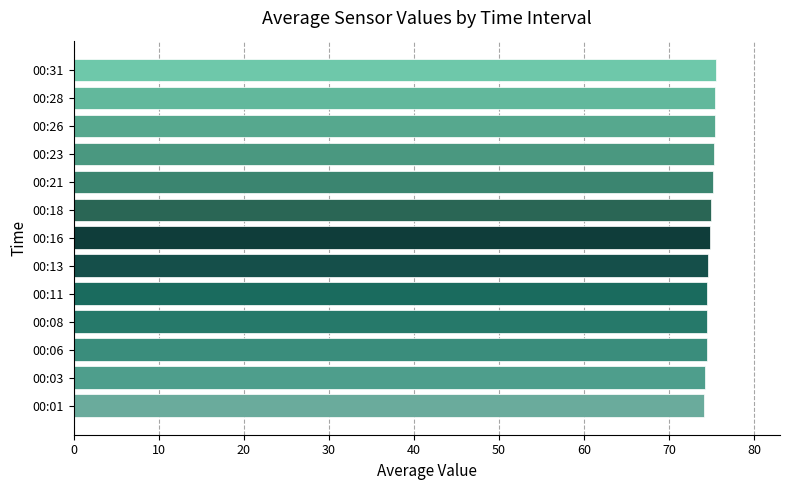

What is the greatest value displayed?

75.5